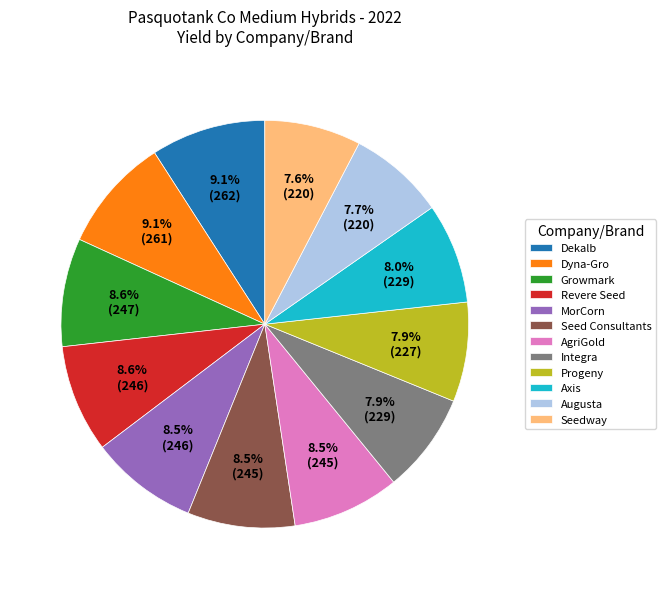

How many slices are in this pie chart?

12